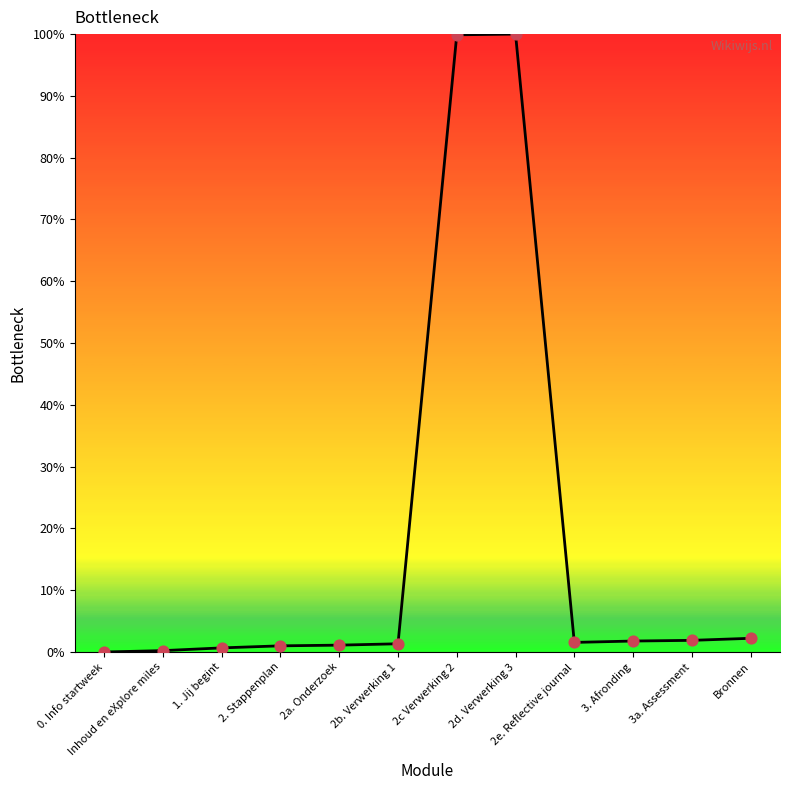

Which has a higher value, 2. Stappenplan or 3a. Assessment?

3a. Assessment